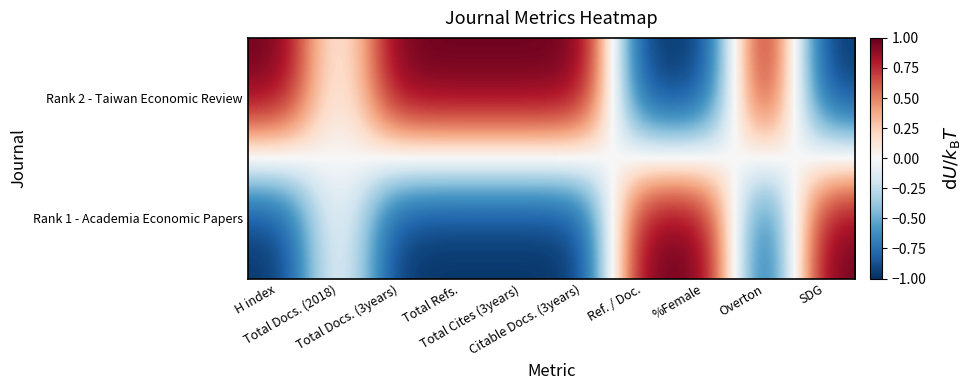

Which has a higher value, SDG or Overton?

Overton